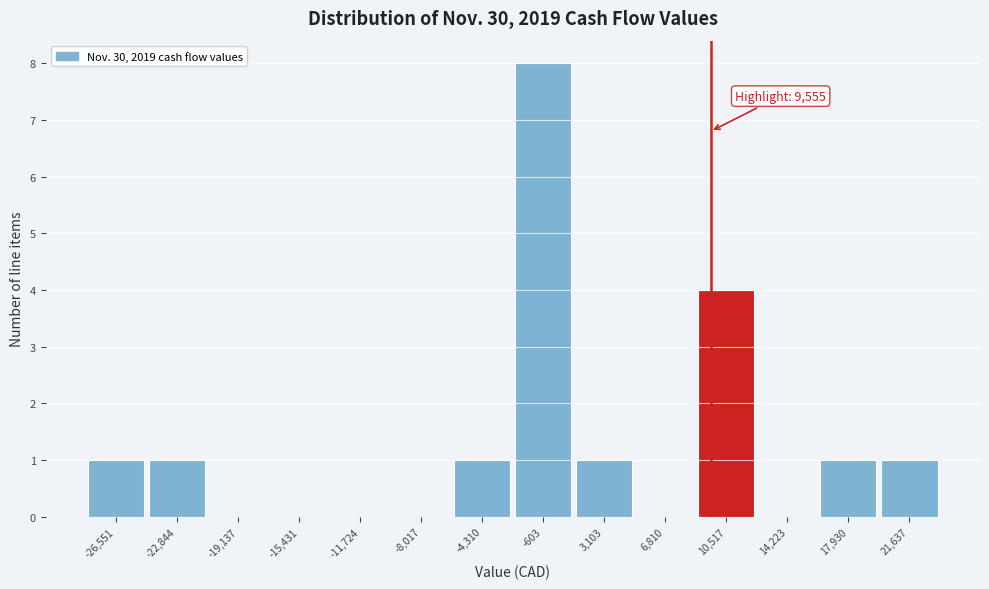

Over which range of the x-axis is the bar tallest?

-2500 to 1000